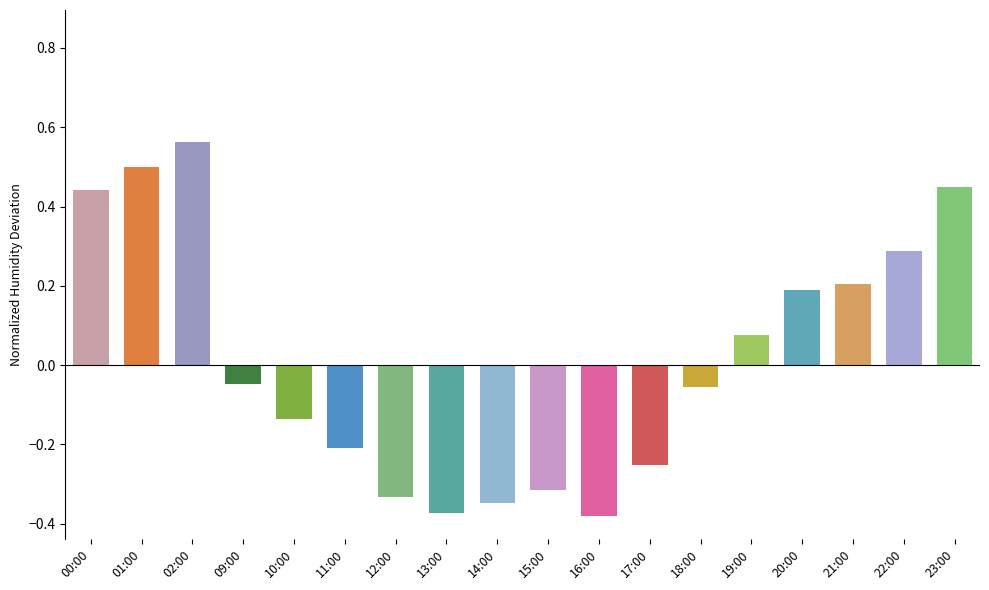

How many distinct data groups are displayed?

1